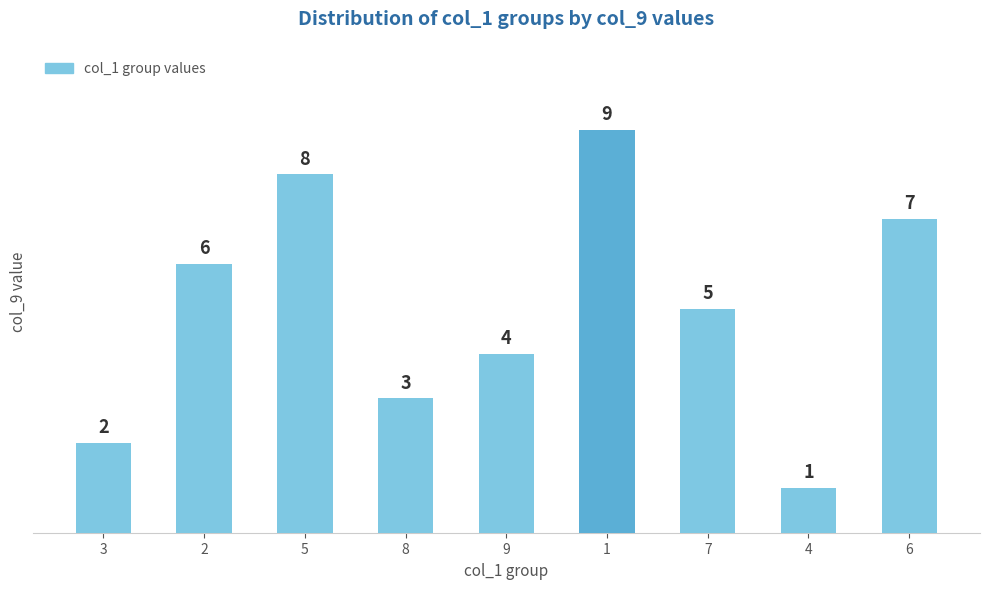

The value at 8 is 3. True or false?

True